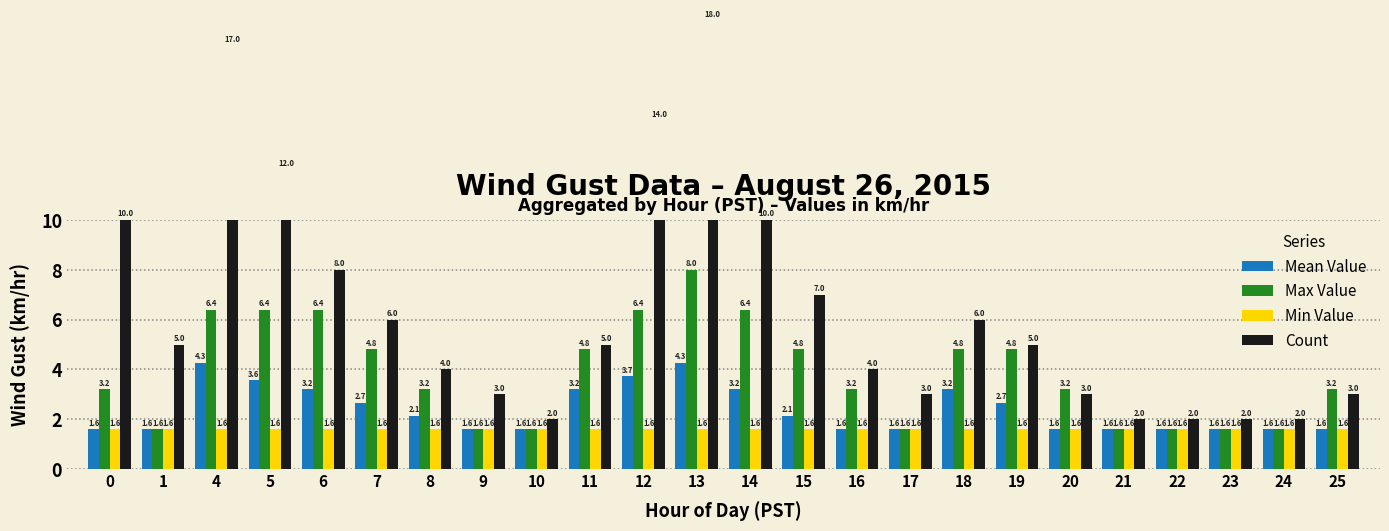

Rank the series by their maximum value, from lowest to highest.

Min Value, Mean Value, Max Value, Count